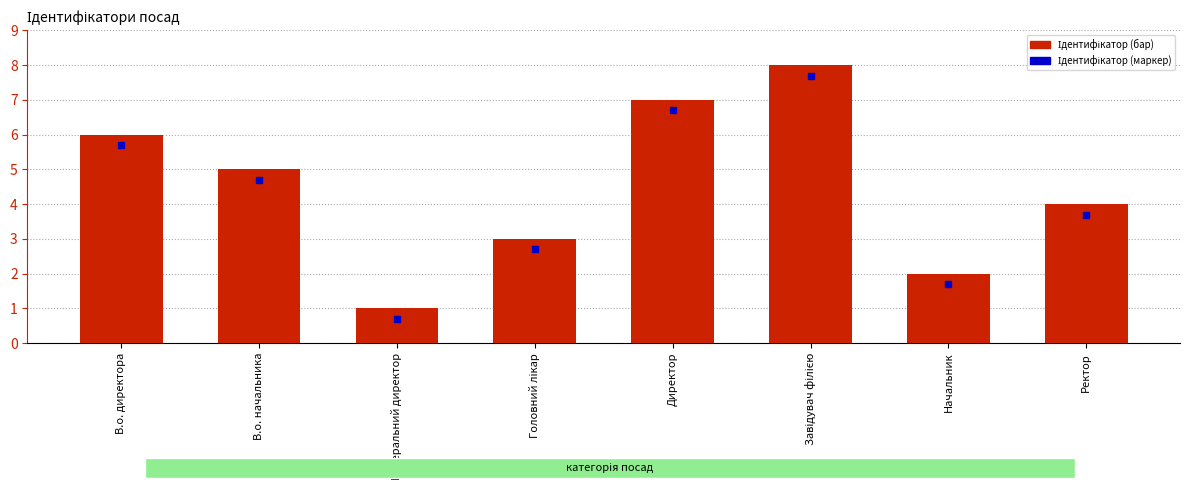

Approximately how many times larger is the value at В.о. начальника compared to Генеральний директор?

5.0